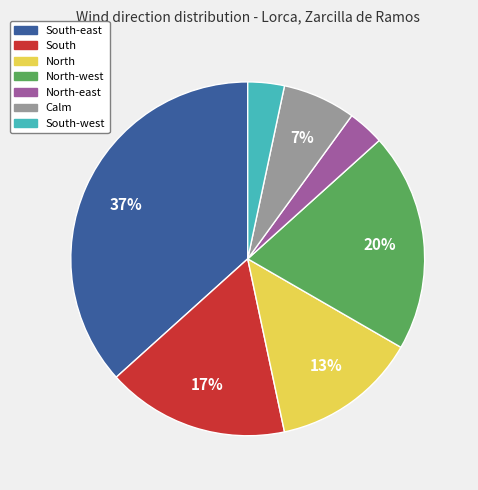

Does any single category account for the majority?

No